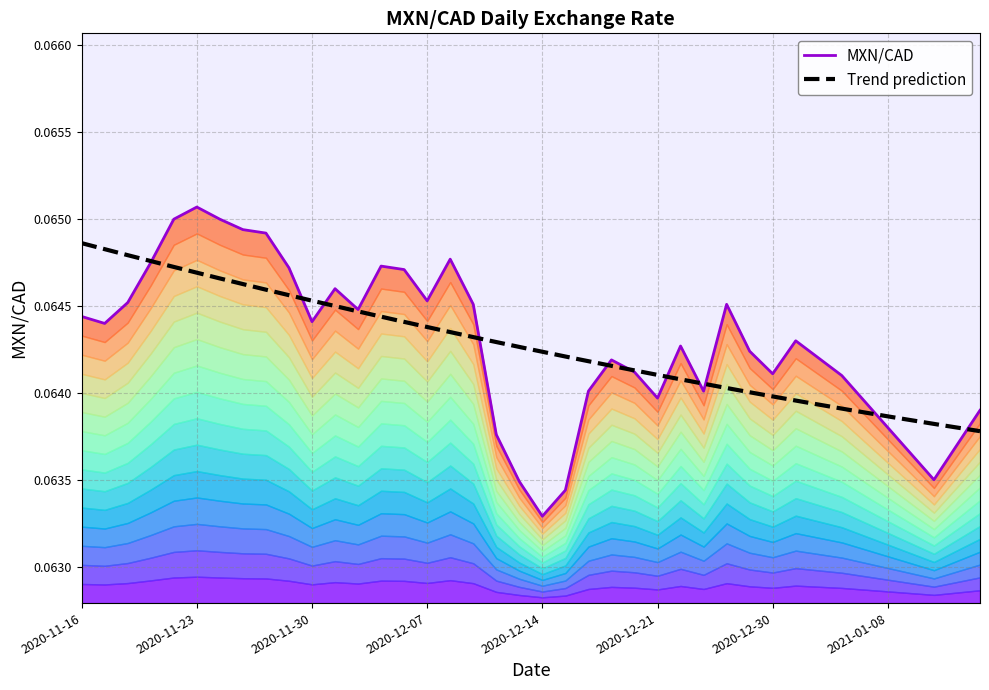

Which label corresponds to the smallest value in the chart?

2020-12-14